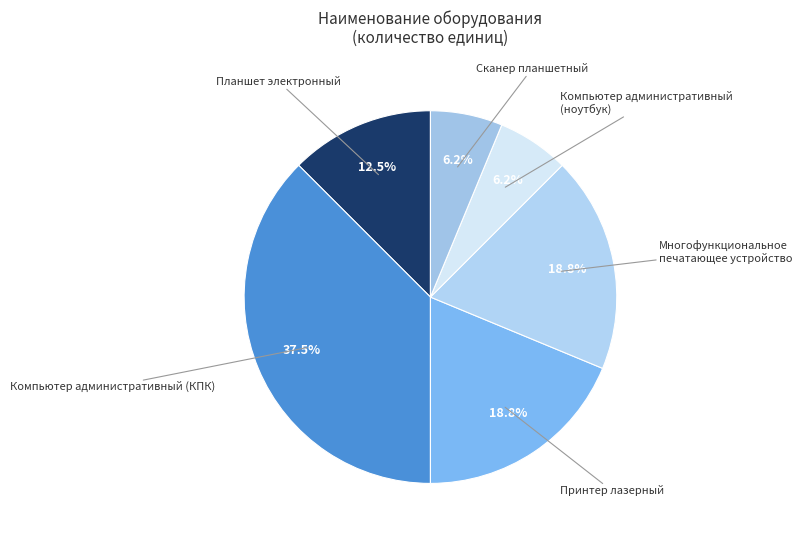

Approximately how many times larger is the value at Компьютер административный (КПК) compared to Компьютер административный (ноутбук)?

6.0